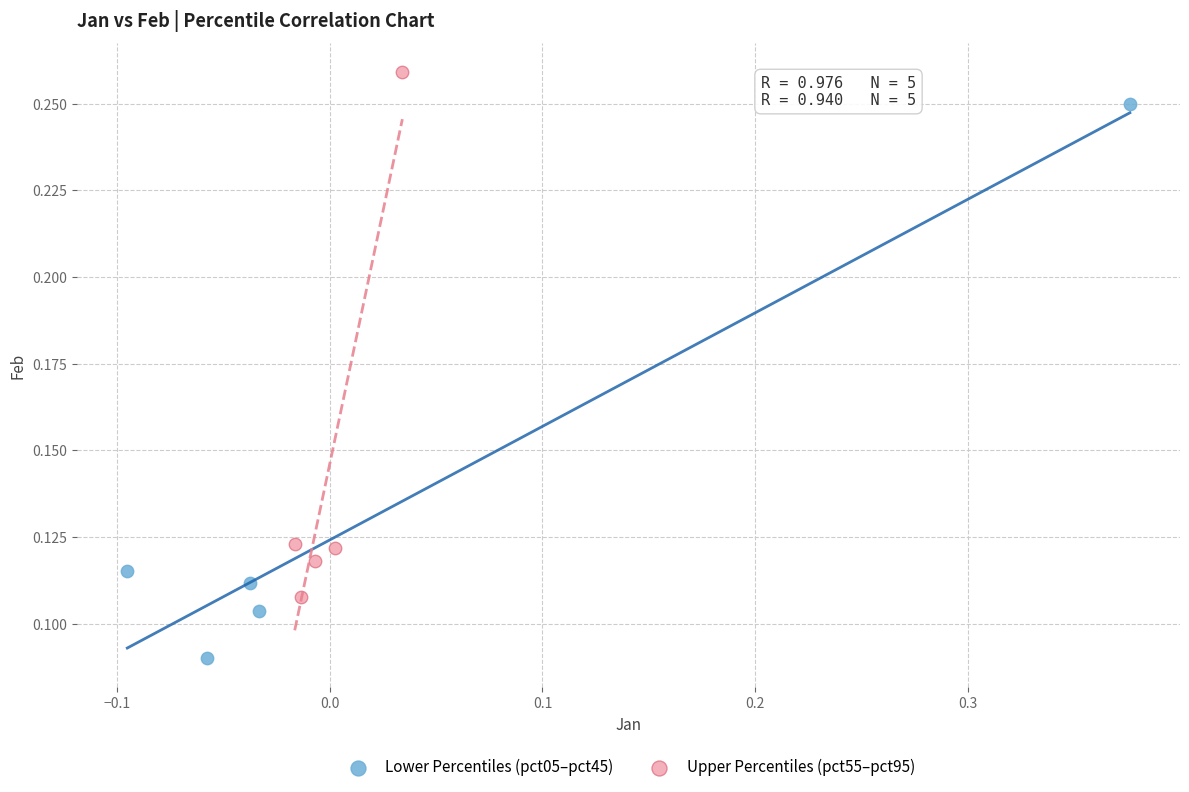

Which series contains the highest Y value?

Upper Percentiles (pct55–pct95)